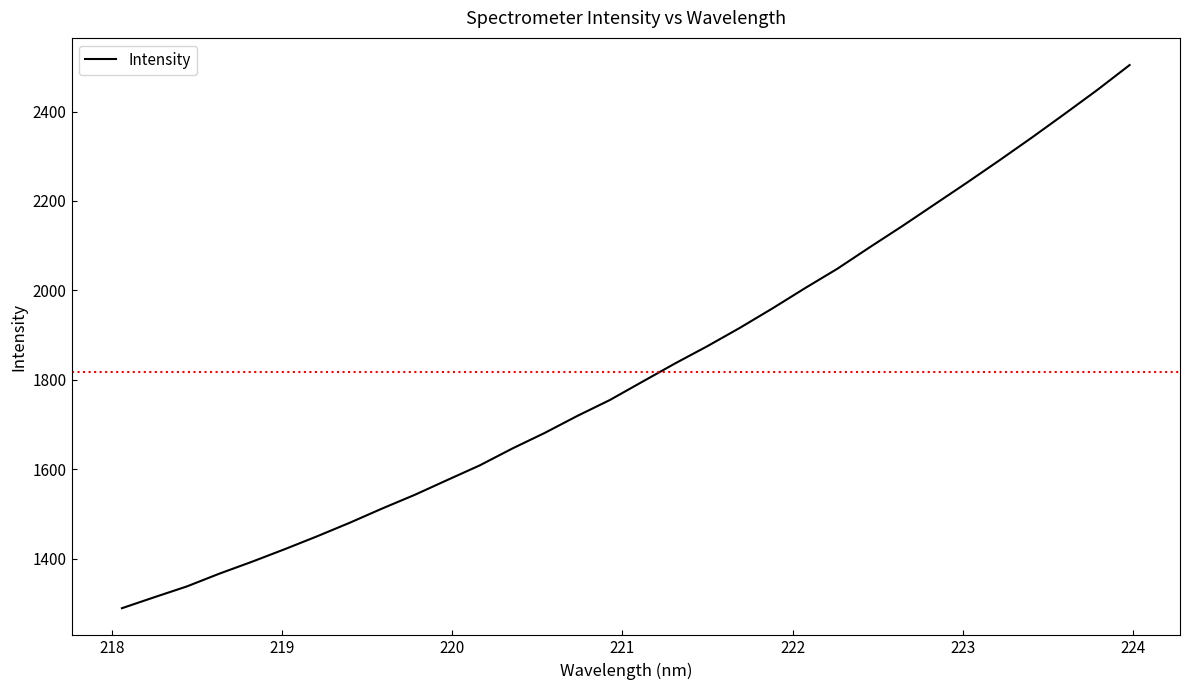

What is the smallest value displayed?

1289.5